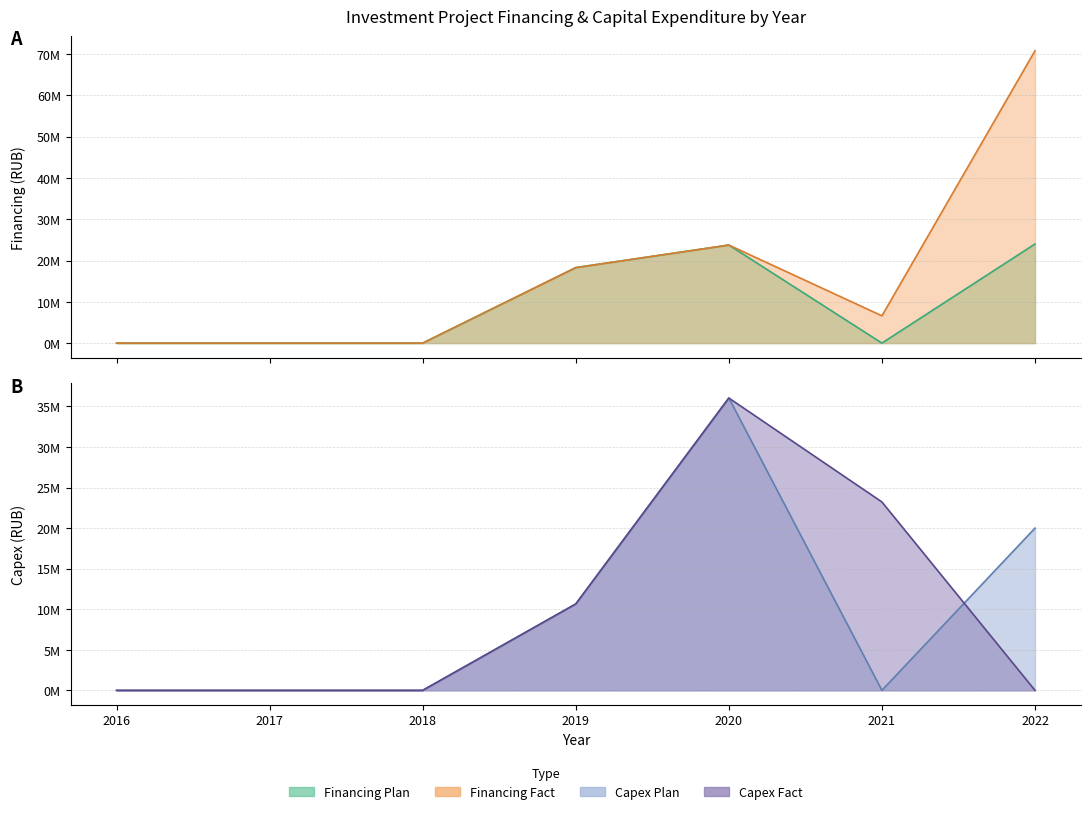

Does the chart display data point markers on the line(s)?

No